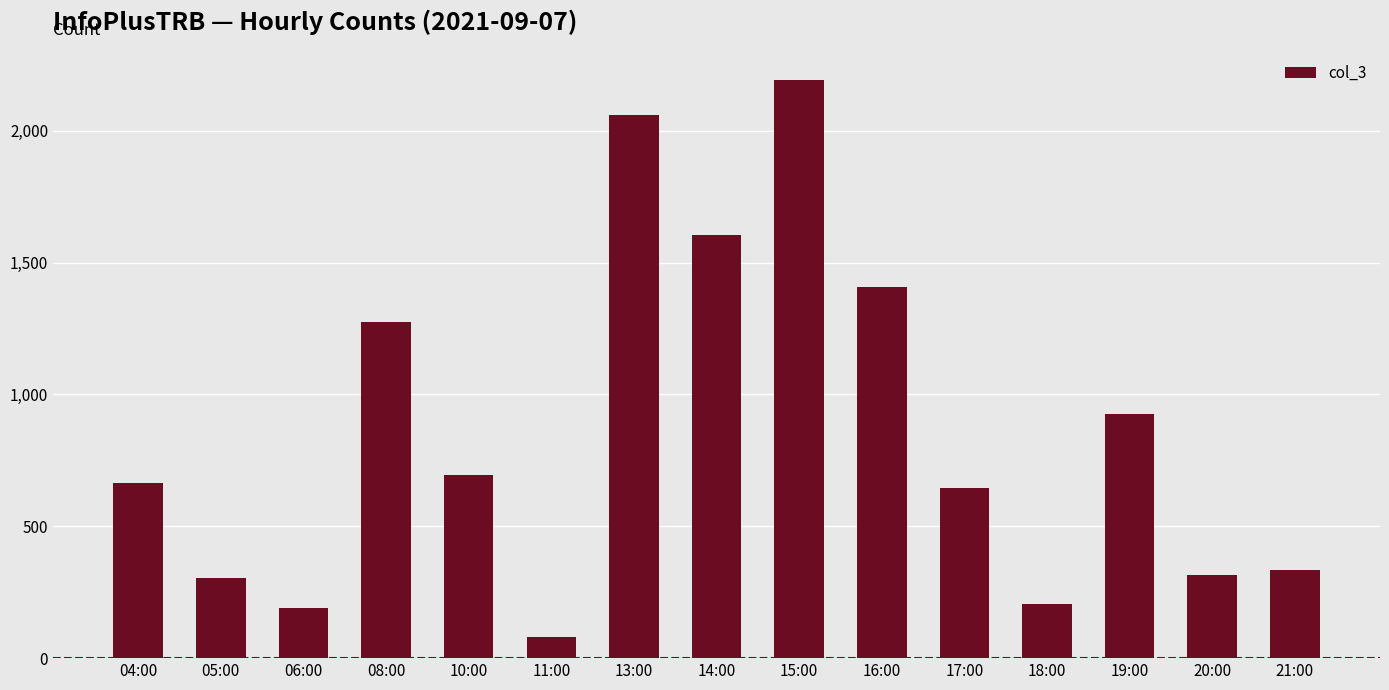

How many data points are less than 665?

7